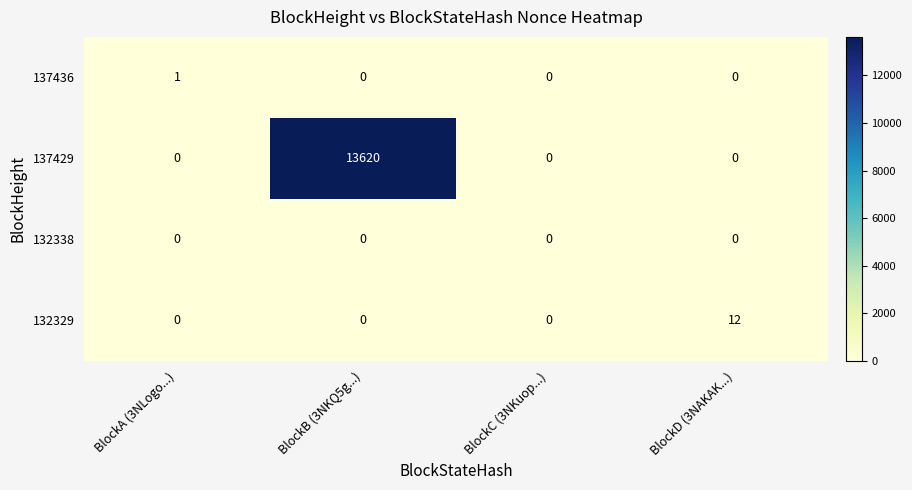

True or false: 132329 has a value of 0 at BlockC (3NKuop...).

True